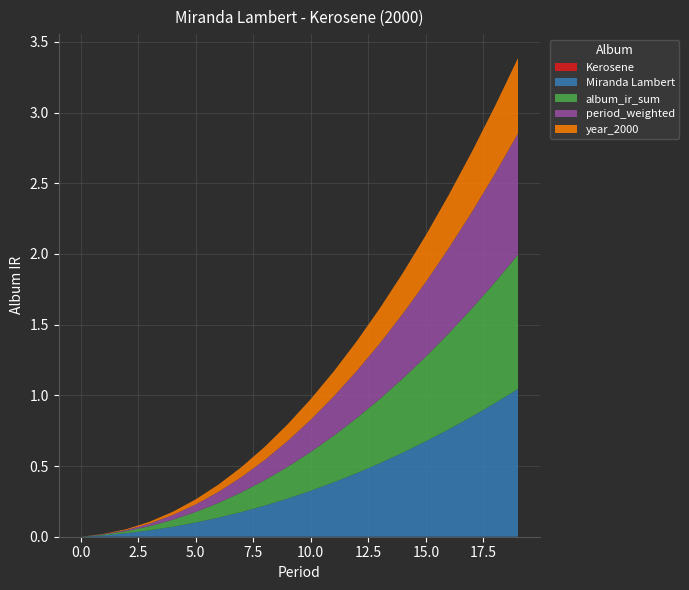

Reading right to left, list all the values displayed in this chart.

Kerosene: 0.0	0.0	0.0	0.0	0.0	0.0	0.0	0.0	0.0	0.0	0.0	0.0	0.0	0.0	0.0	0.0	0.0	0.0	0.0	0.0
Miranda Lambert: 1.0	0.9	0.8	0.8	0.7	0.6	0.5	0.5	0.4	0.3	0.3	0.2	0.2	0.1	0.1	0.1	0.0	0.0	0.0	0.0
album_ir_sum: 0.9	0.9	0.8	0.7	0.6	0.5	0.5	0.4	0.3	0.3	0.2	0.2	0.1	0.1	0.1	0.1	0.0	0.0	0.0	0.0
period_weighted: 0.9	0.8	0.7	0.6	0.5	0.5	0.4	0.3	0.3	0.2	0.2	0.1	0.1	0.1	0.1	0.0	0.0	0.0	0.0	0.0
year_2000: 0.5	0.5	0.4	0.4	0.3	0.3	0.2	0.2	0.2	0.1	0.1	0.1	0.1	0.1	0.0	0.0	0.0	0.0	0.0	0.0